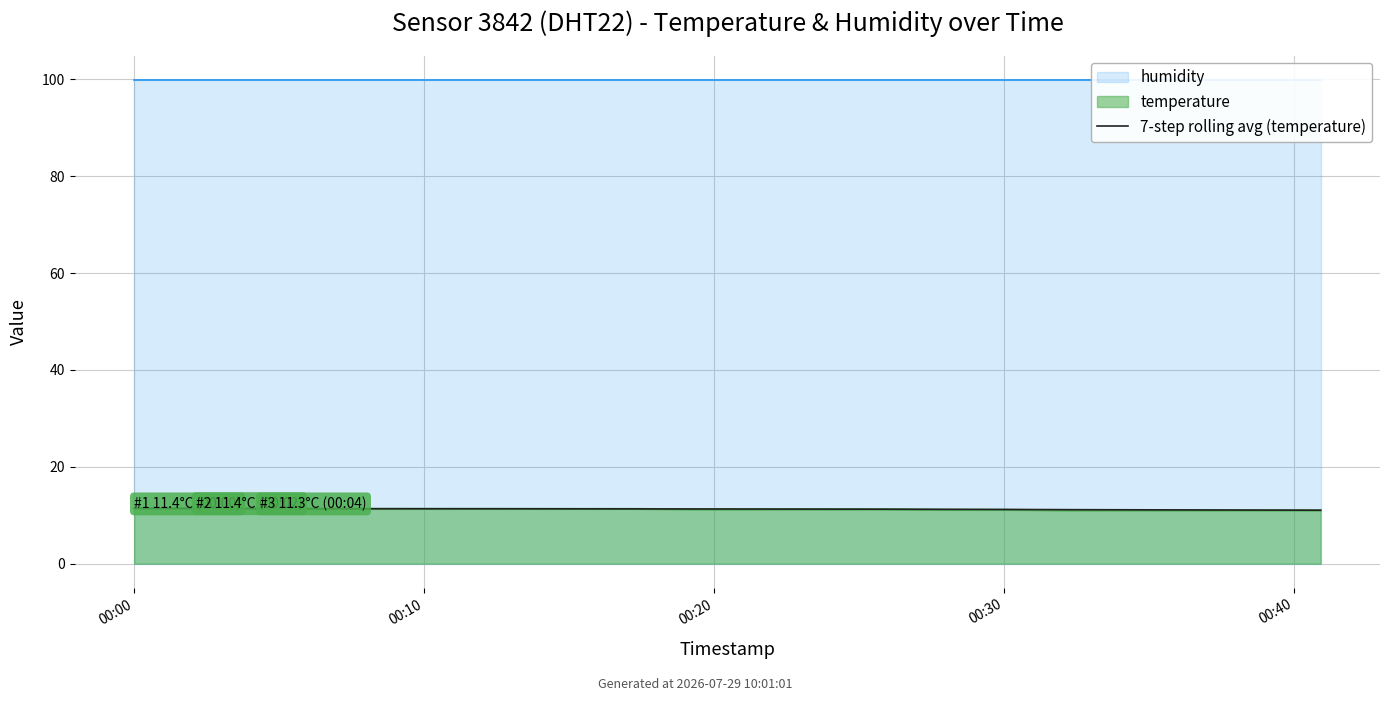

The chart shows a value of 11.3 at 7. True or false?

True